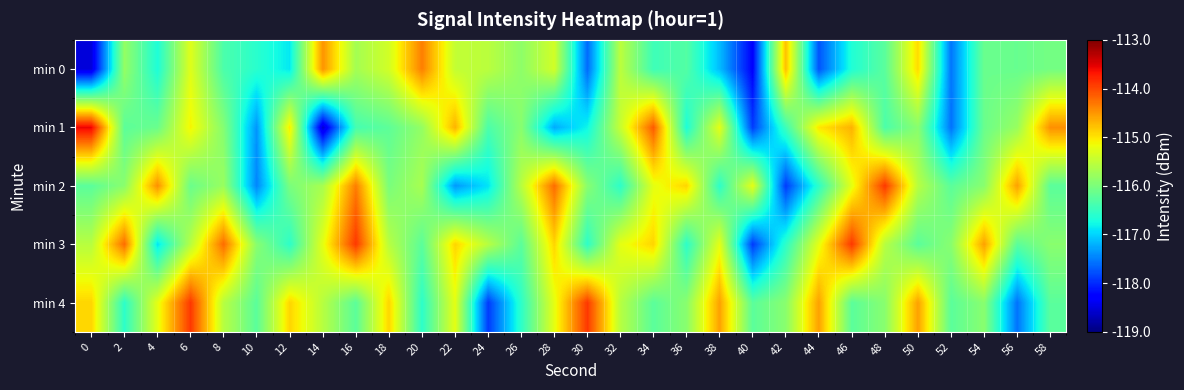

Reading left to right, what are all the values shown in this chart?

min 0: 0=-118.5	2=-115.8	4=-116.7	6=-115.3	8=-116.3	10=-116.6	12=-116.9	14=-114.5	16=-115.7	18=-115.4	20=-114.4	22=-115.5	24=-115.5	26=-115.9	28=-115.4	30=-117.6	32=-115.5	34=-116.4	36=-116.3	38=-117.1	40=-118.3	42=-114.8	44=-117.8	46=-116.7	48=-116.2	50=-114.9	52=-117.6	54=-116.1	56=-116.1	58=-116.1
min 1: 0=-113.6	2=-116.2	4=-116.1	6=-115.1	8=-115.9	10=-117.4	12=-115.0	14=-118.6	16=-116.4	18=-116.2	20=-115.8	22=-114.7	24=-116.3	26=-115.9	28=-117.2	30=-116.8	32=-115.5	34=-114.1	36=-116.7	38=-115.2	40=-117.9	42=-116.5	44=-115.0	46=-114.7	48=-116.3	50=-115.9	52=-117.6	54=-116.1	56=-115.8	58=-114.5
min 2: 0=-116.2	2=-115.9	4=-114.5	6=-116.1	8=-115.8	10=-117.5	12=-116.0	14=-115.7	16=-114.3	18=-116.0	20=-115.7	22=-117.3	24=-116.9	26=-115.6	28=-114.2	30=-115.9	32=-116.6	34=-115.2	36=-114.9	38=-116.6	40=-115.2	42=-117.9	44=-116.6	46=-115.2	48=-113.9	50=-115.6	52=-116.2	54=-115.9	56=-114.6	58=-116.2
min 3: 0=-115.6	2=-114.2	4=-116.9	6=-115.6	8=-114.2	10=-115.9	12=-116.6	14=-115.2	16=-113.9	18=-115.6	20=-116.2	22=-114.9	24=-115.6	26=-116.2	28=-114.9	30=-116.6	32=-115.2	34=-114.9	36=-116.6	38=-115.2	40=-117.9	42=-116.6	44=-115.2	46=-113.9	48=-115.6	50=-116.2	52=-115.9	54=-114.6	56=-116.2	58=-115.9
min 4: 0=-114.9	2=-116.6	4=-115.2	6=-113.9	8=-115.6	10=-116.2	12=-114.9	14=-115.6	16=-116.2	18=-114.9	20=-116.6	22=-115.2	24=-117.9	26=-116.6	28=-115.2	30=-113.9	32=-115.6	34=-116.2	36=-115.9	38=-114.6	40=-116.2	42=-115.9	44=-114.6	46=-116.2	48=-115.9	50=-114.6	52=-116.2	54=-115.9	56=-117.6	58=-116.2